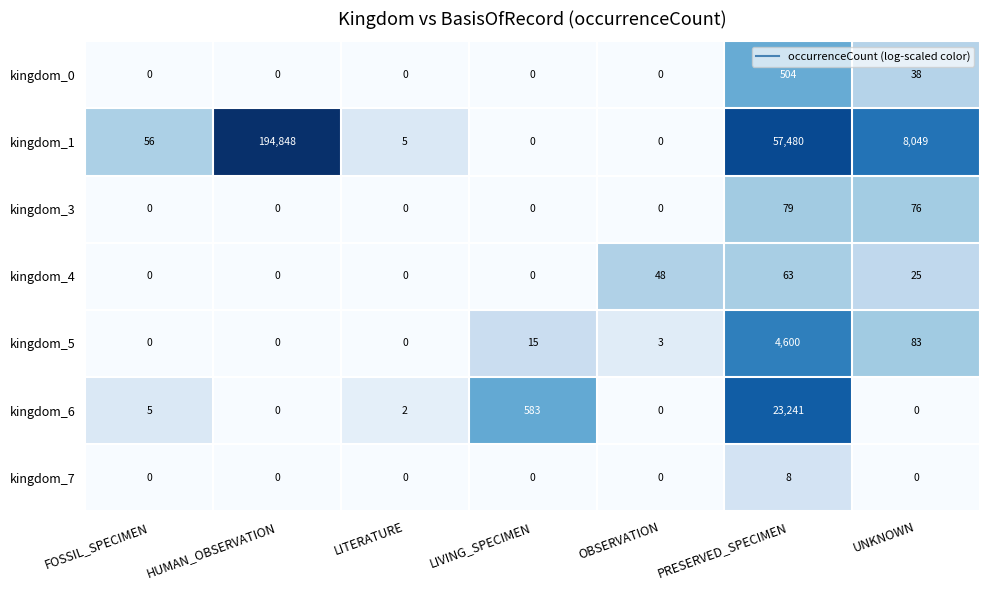

What is the sum of all kingdom_1 values?

260438